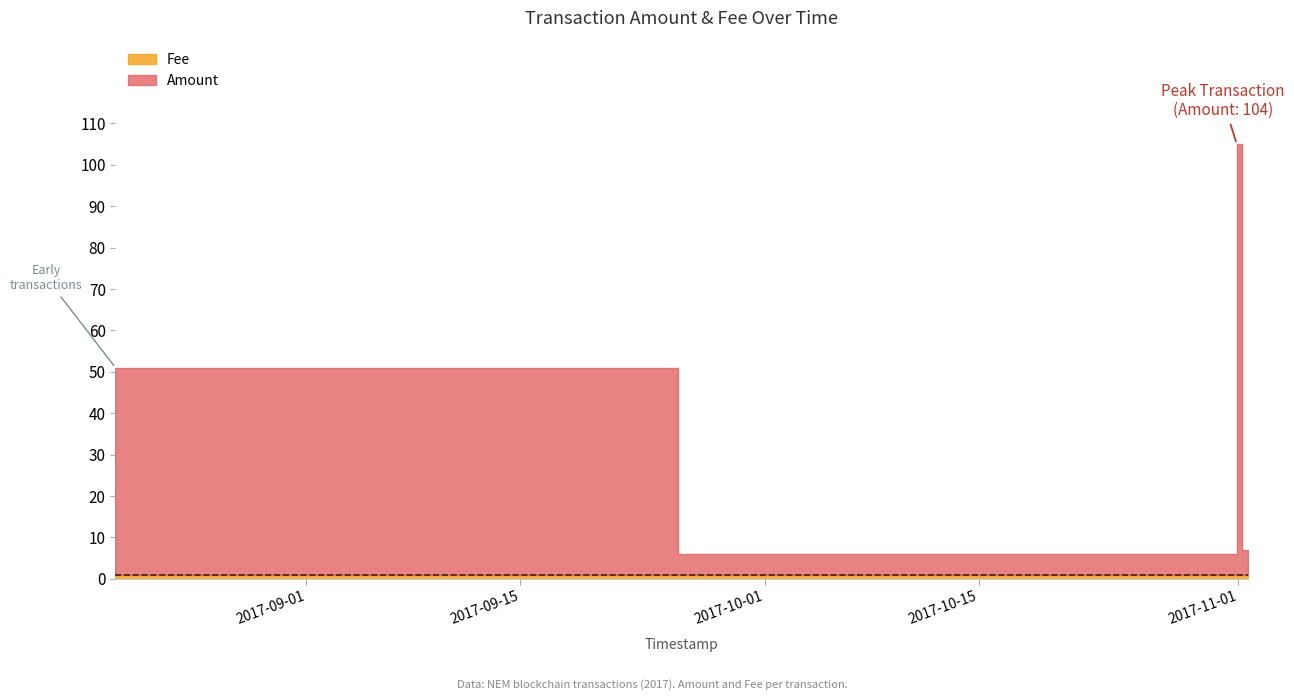

What is the total value across all series at 2017-08-19 12:31:17?

51